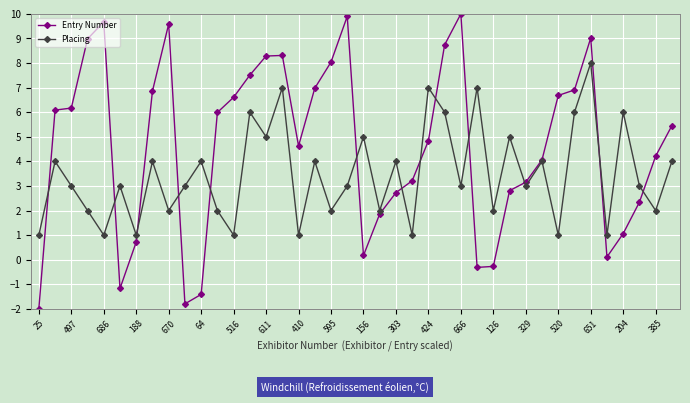

How many distinct data groups are displayed?

2